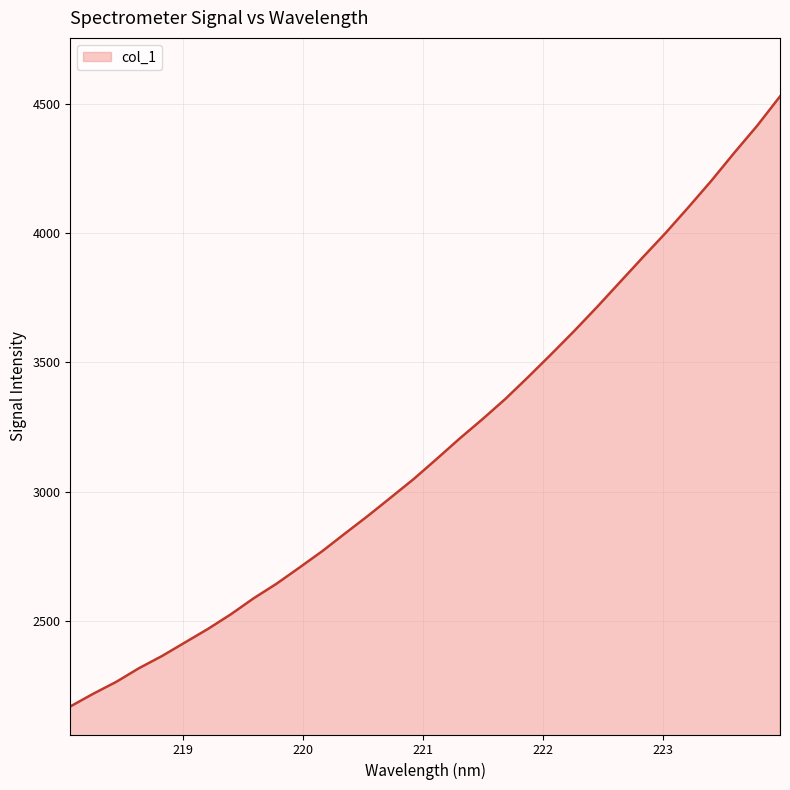

What is the greatest value displayed?

4528.6